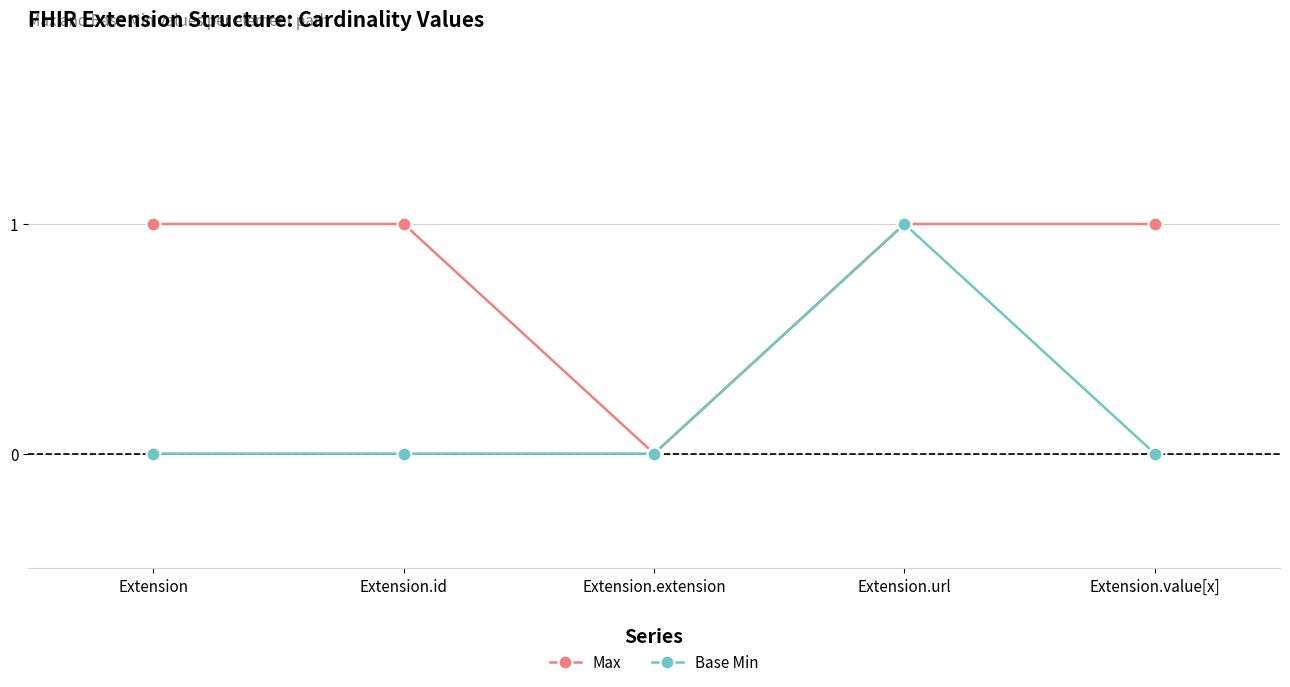

Where is the first local minimum for Max?

Extension.extension